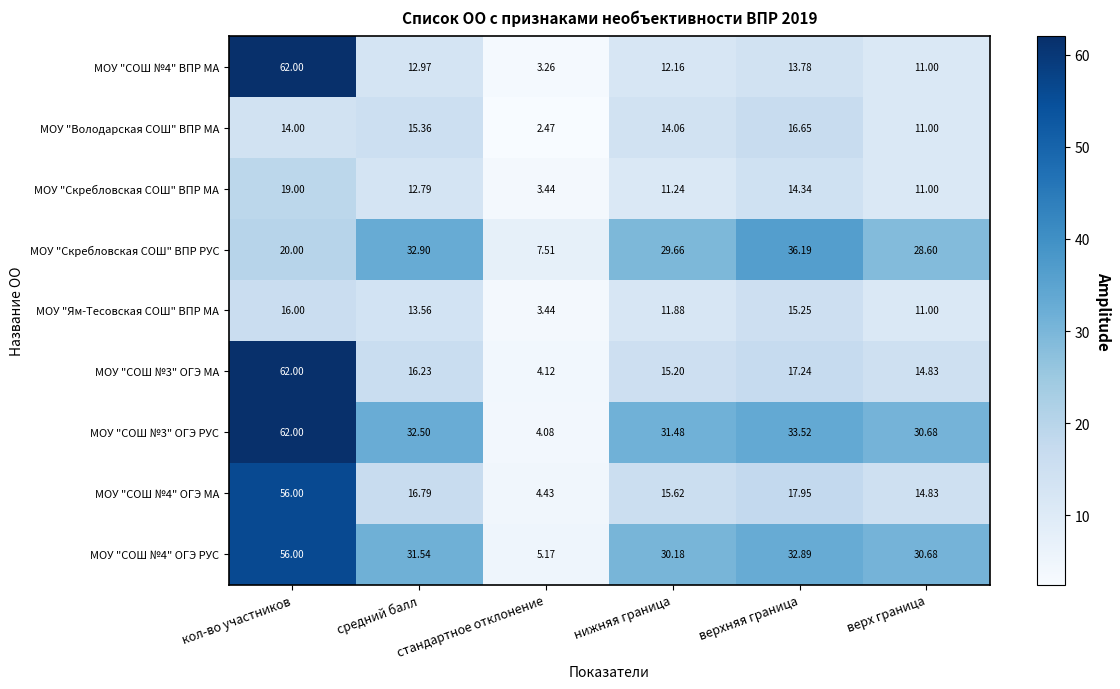

At which category is the sum across all series the highest?

кол-во участников